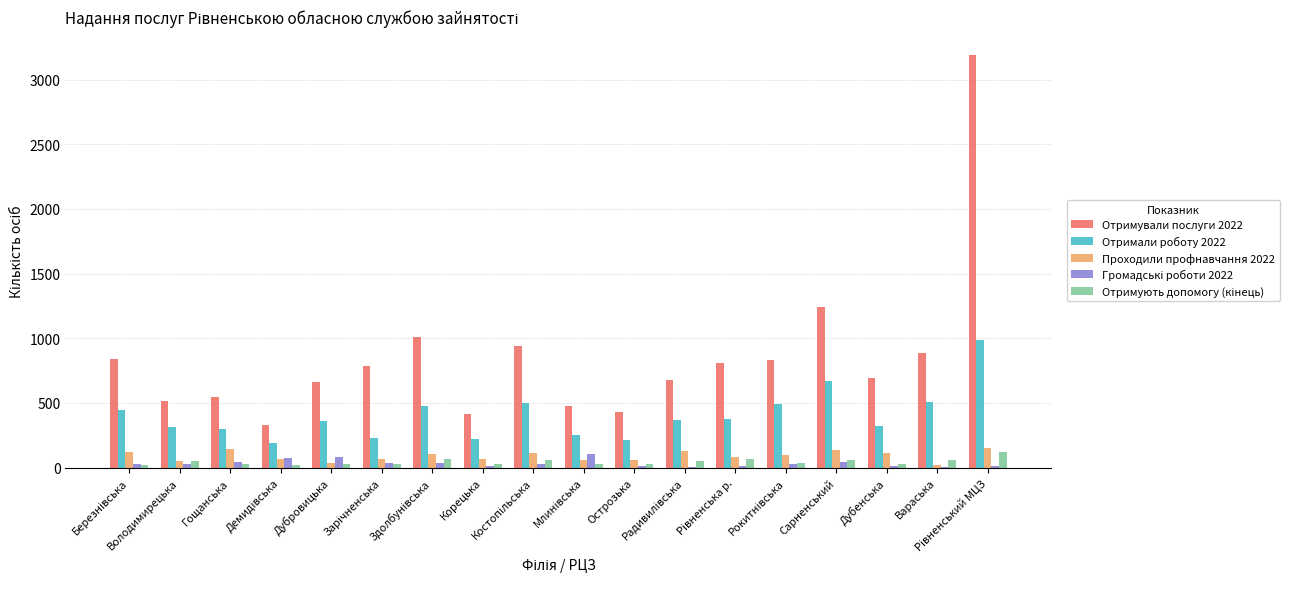

Which series has the largest total across all categories?

Отримували послуги 2022